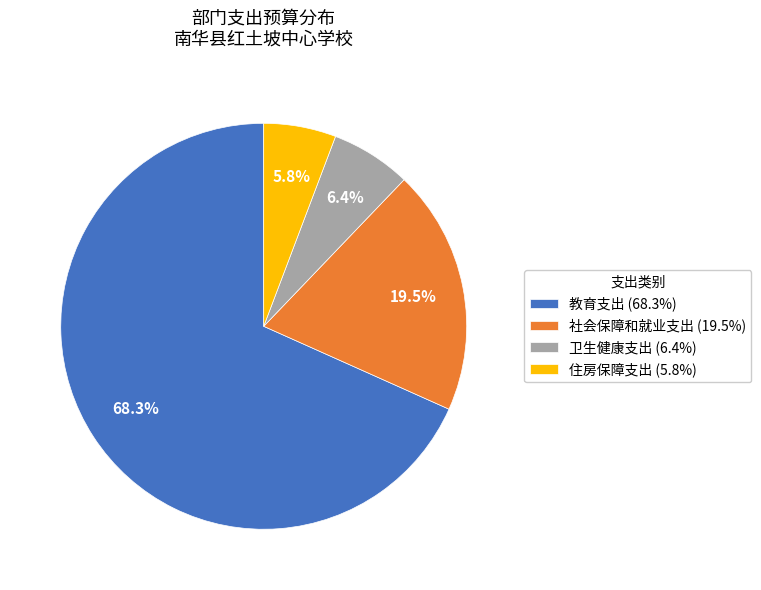

Count the number of slices in the pie.

4